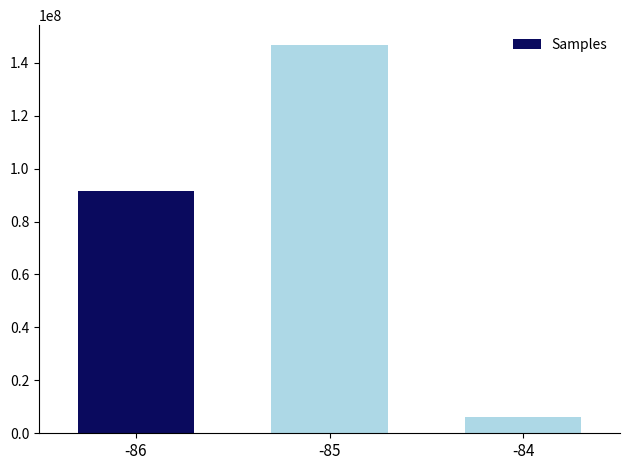

Are the bars grouped side by side (vs. stacked)?

No